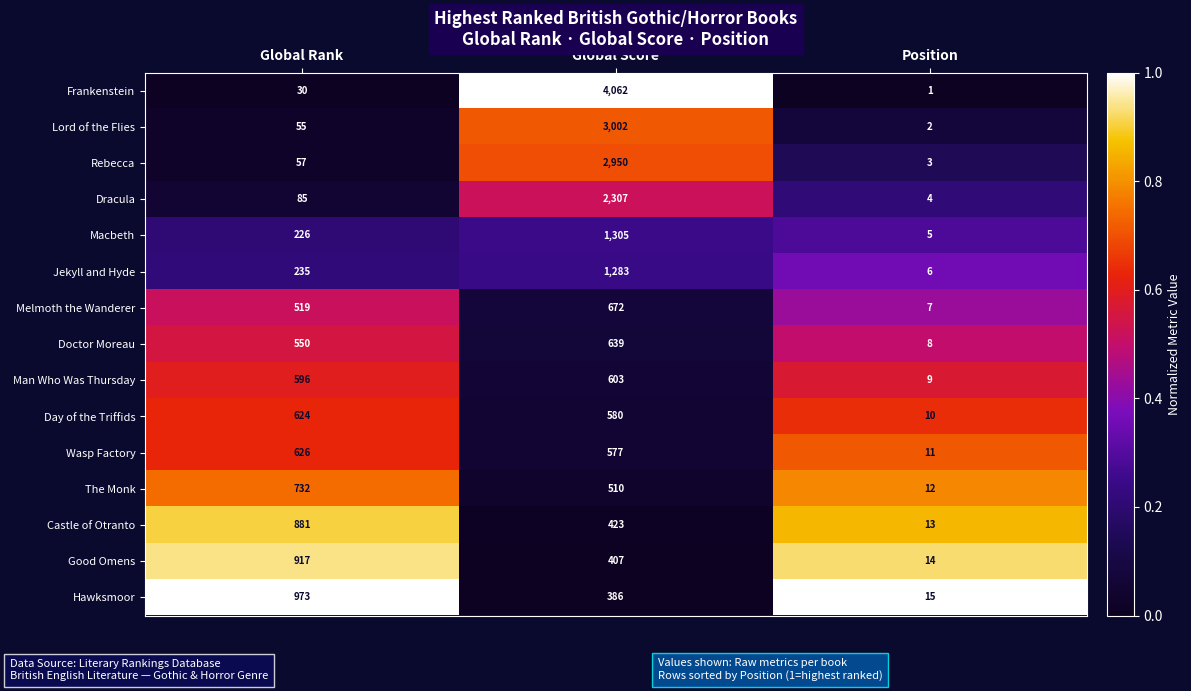

Between Global Score and Position, which series saw the biggest shift?

Frankenstein